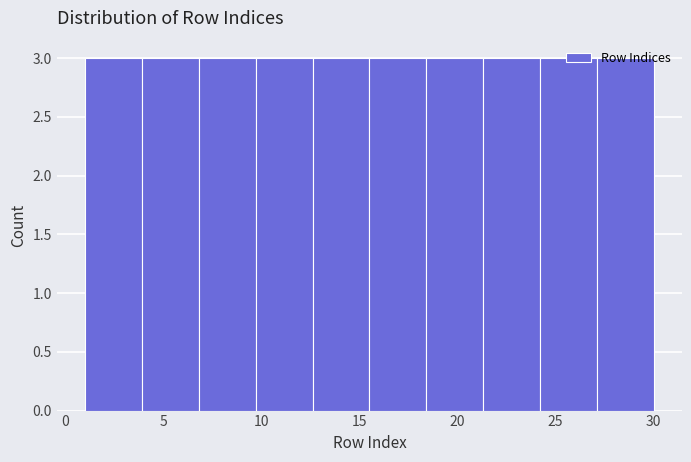

Reading left to right, transcribe this chart: for each bar, give the range it covers on the x-axis and its height. Neither the bar edges nor the heights are printed on the chart, so give them approximately, as read against the axes.

1.0 to 3.9: 3
3.9 to 6.8: 3
6.8 to 9.7: 3
9.7 to 12.6: 3
12.6 to 15.5: 3
15.5 to 18.4: 3
18.4 to 21.3: 3
21.3 to 24.2: 3
24.2 to 27.1: 3
27.1 to 30.0: 3